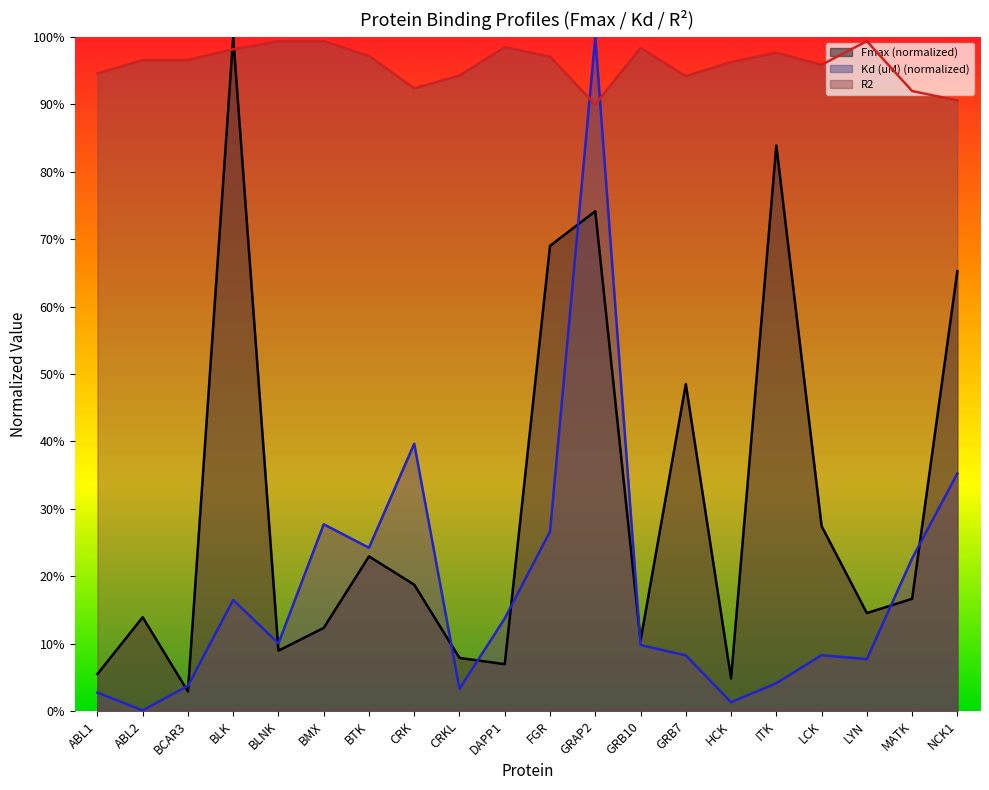

What is the label of the 8th point from the right?

GRB10